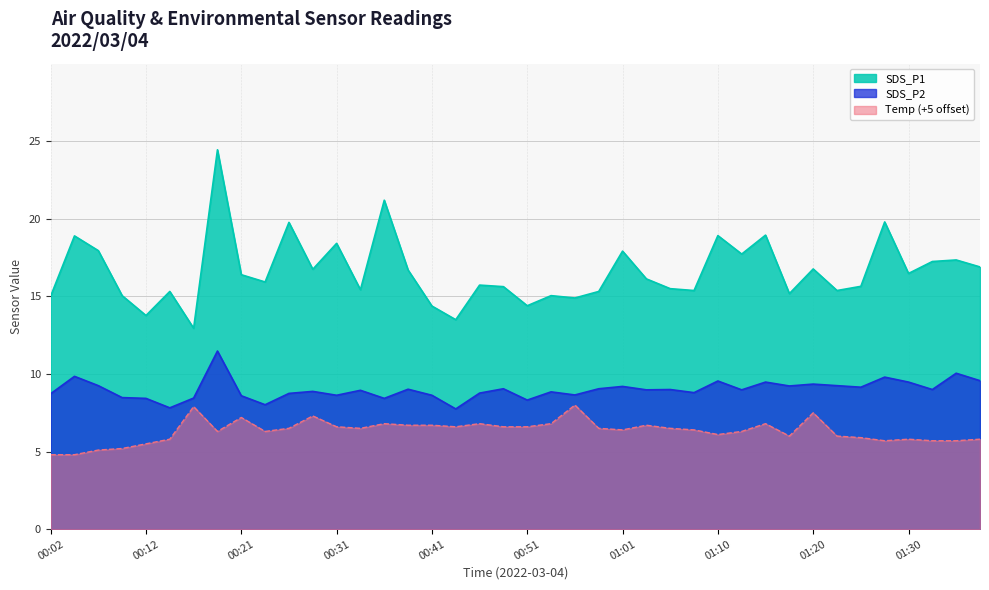

Which series changed the most between 00:46 and 01:10?

SDS_P1